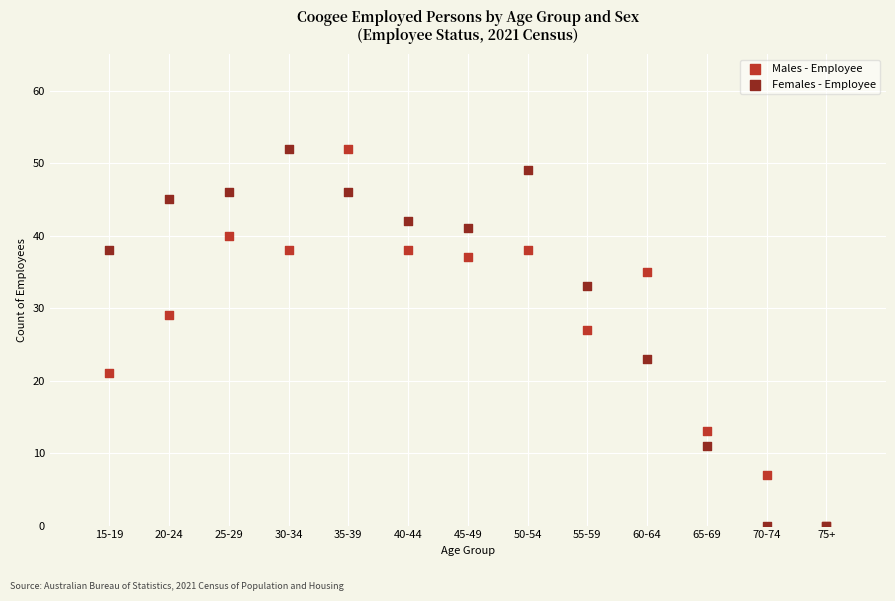

In the Females - Employee series, what Y value is closest to 26?

23